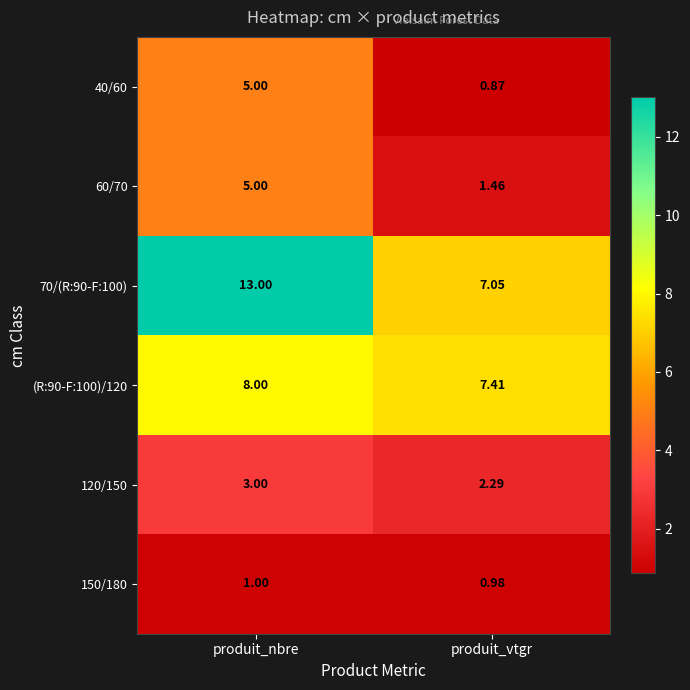

At which category is the sum across all series the highest?

produit_nbre